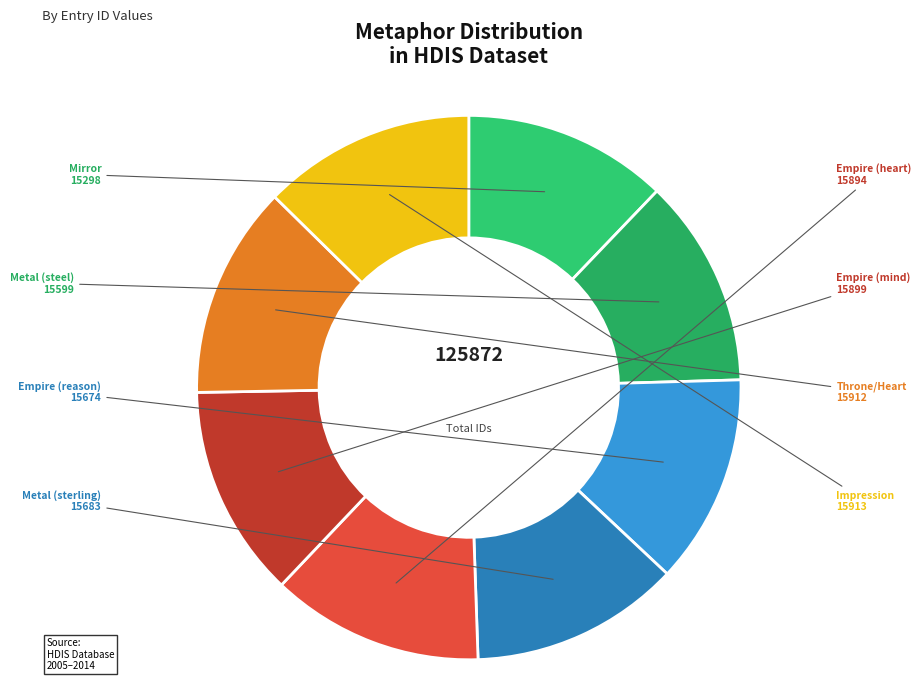

What is the ratio of the value at Metal (steel) to the value at Empire (mind)?

1.0